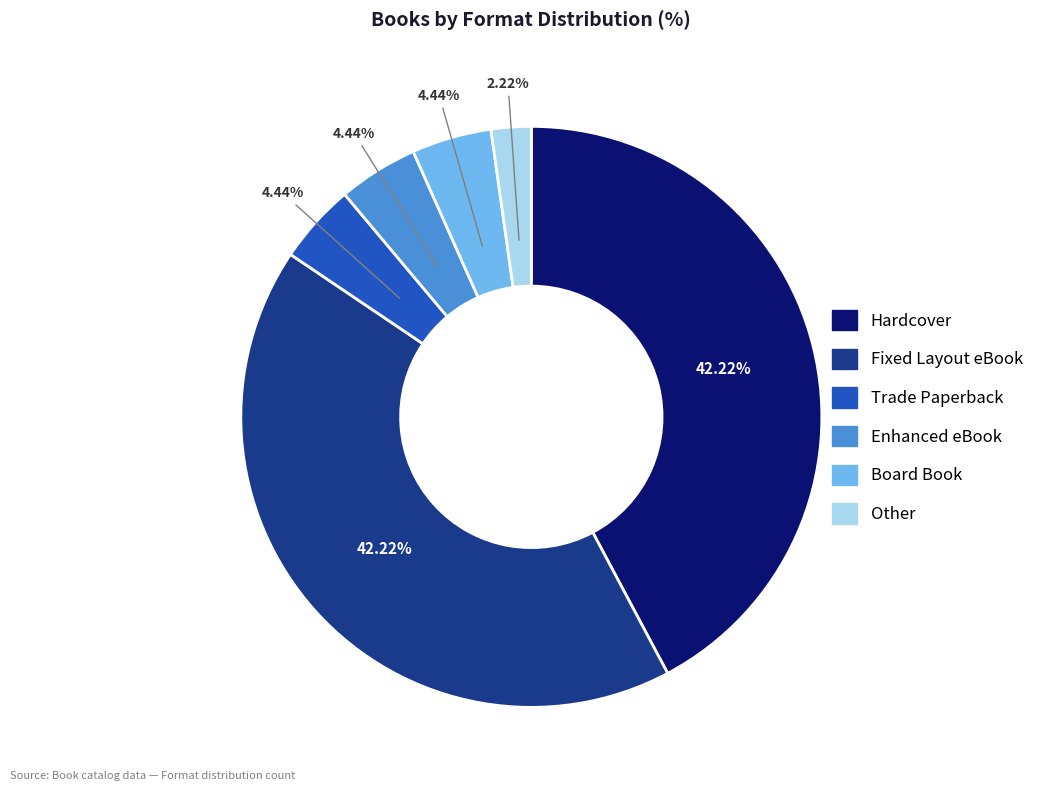

How many slices are in this pie chart?

6